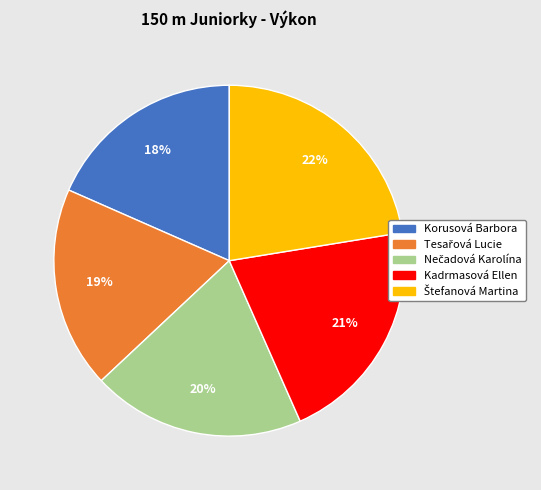

True or false: Korusová Barbora accounts for 33% of the total.

False